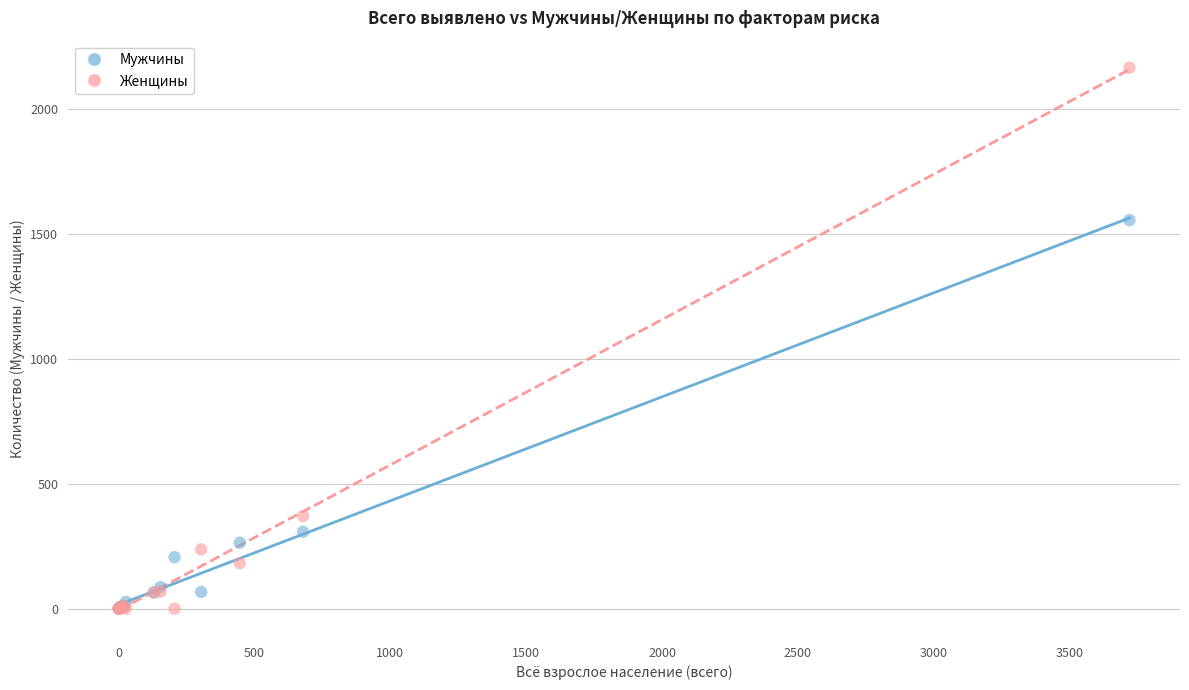

In the Женщины series, what Y value is closest to 1082?

371